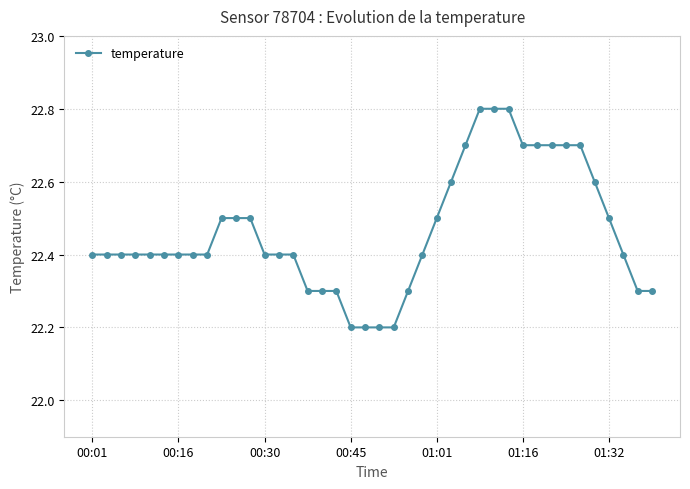

What is the difference between the maximum and second lowest values?

0.6